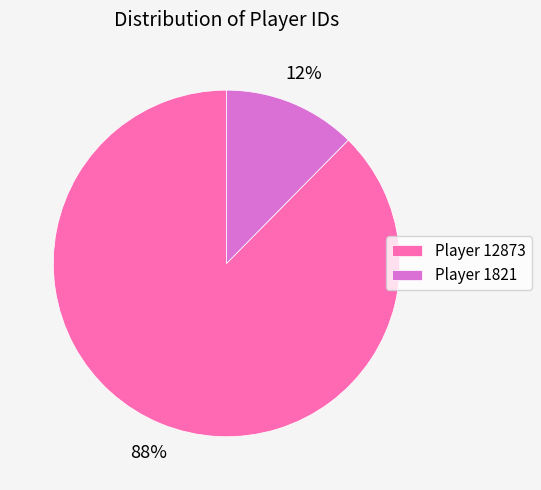

What is the smallest slice in the pie chart?

Player 1821